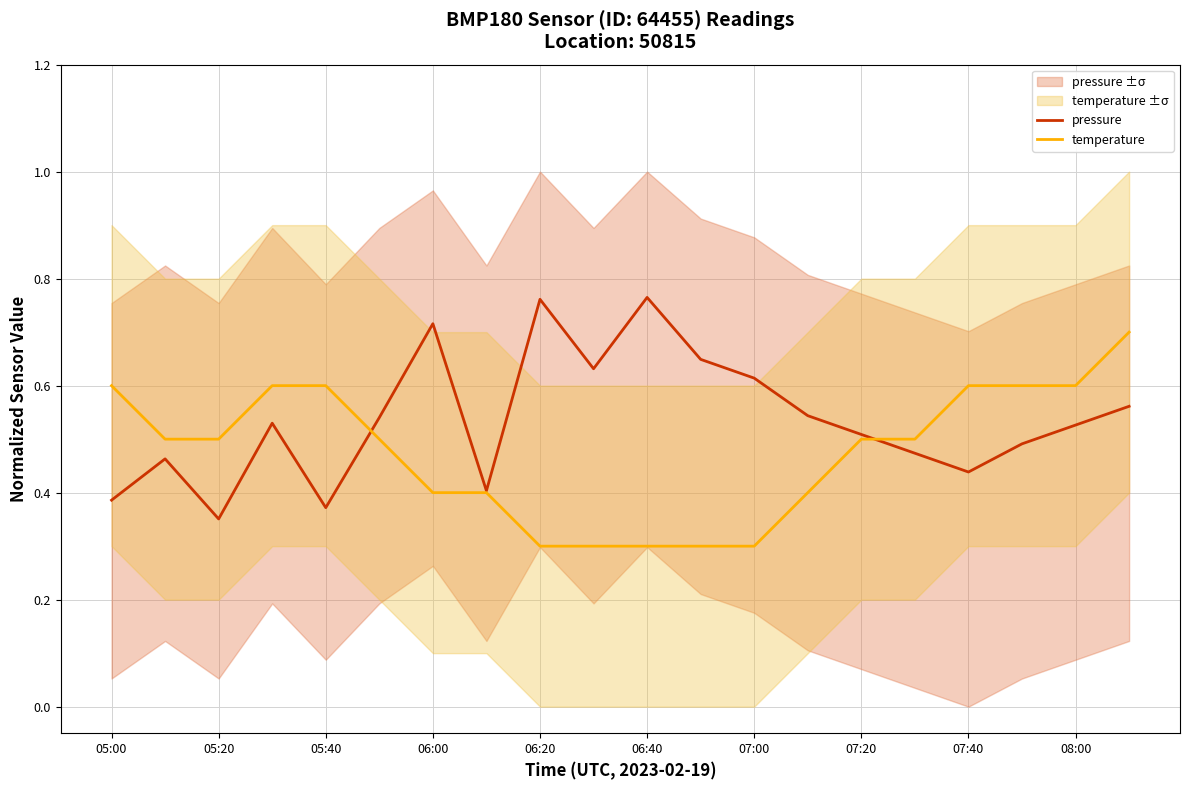

What is the total value across all series at 05:00?

1.0